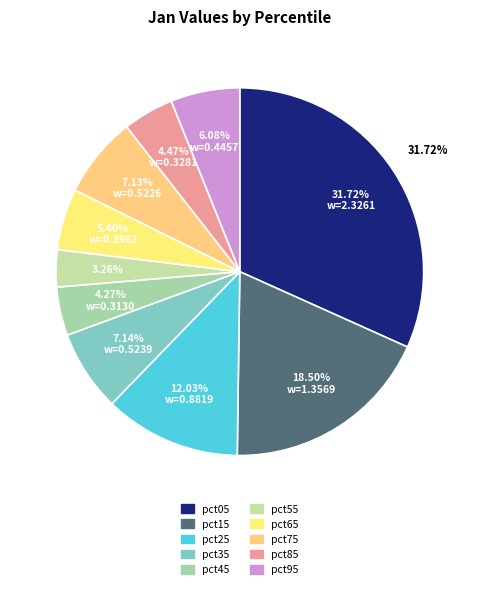

How many slices are in this pie chart?

10